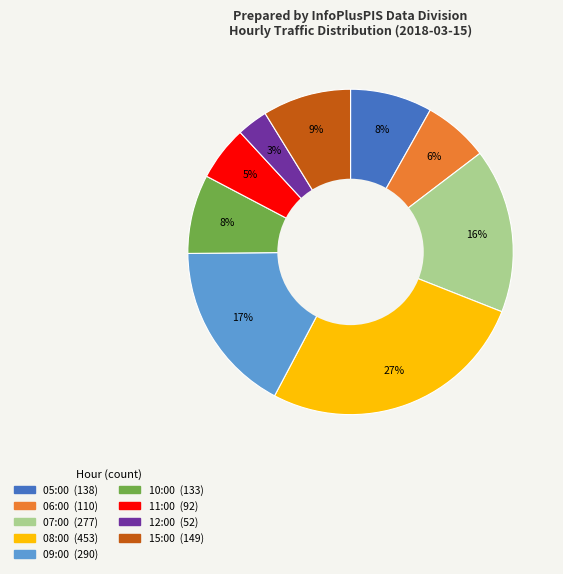

Which has a higher value, 09:00 or 07:00?

09:00